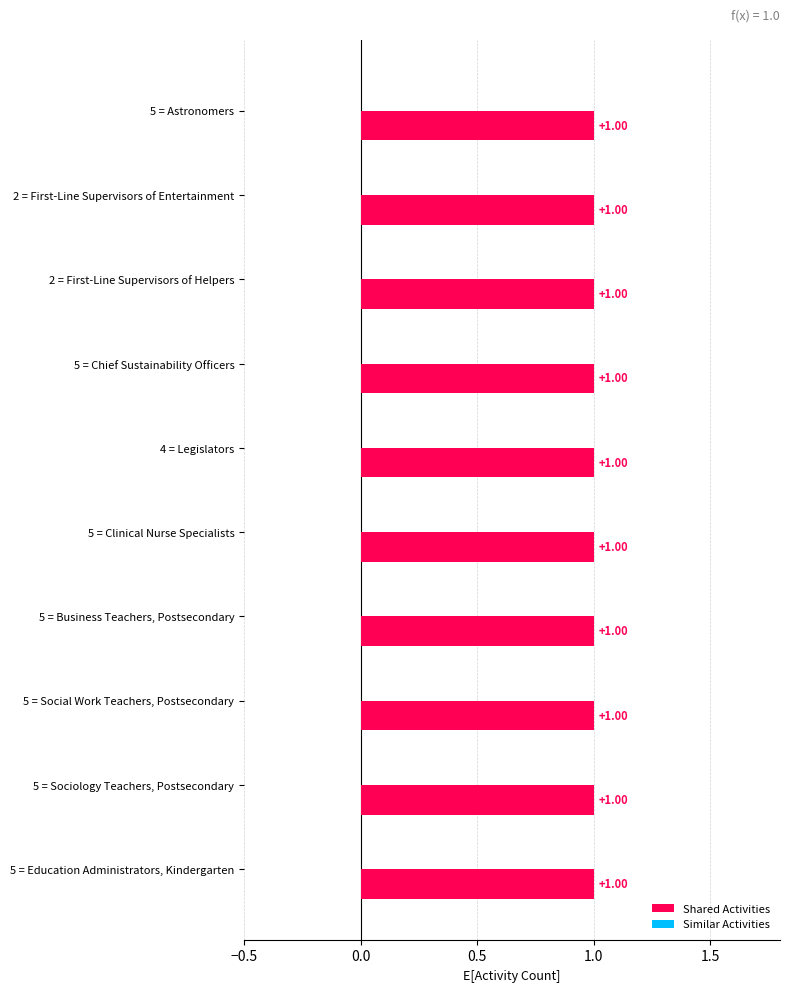

Are the bars horizontal?

Yes